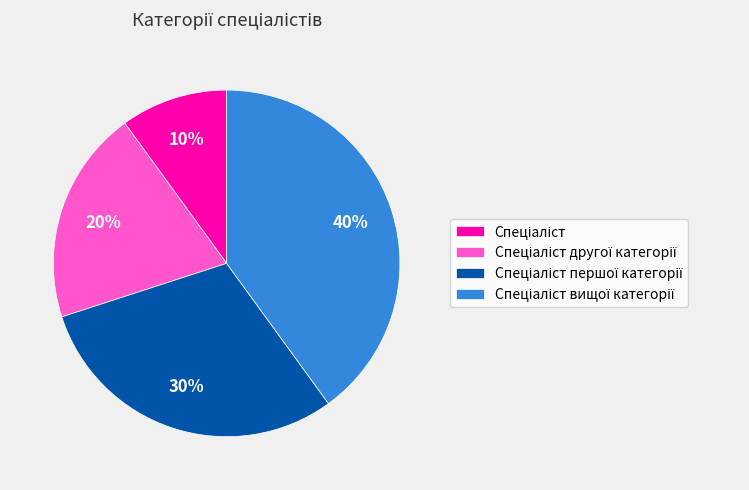

To the nearest percent, what is the average slice percentage?

25%